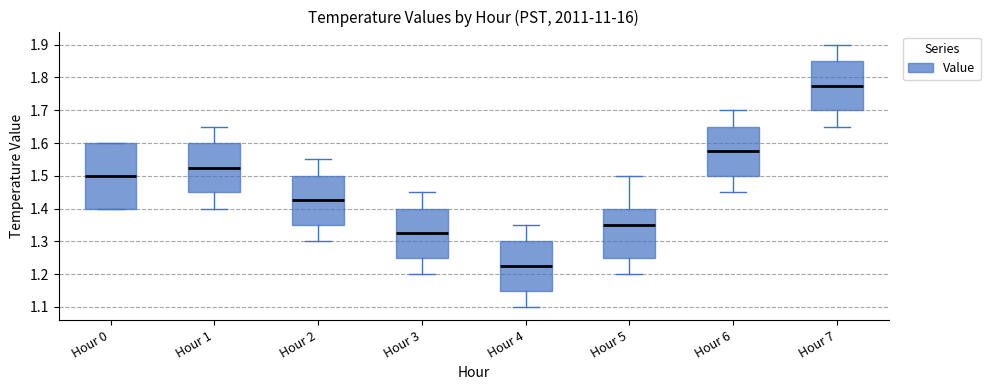

Which box has the highest median line?

Hour 7